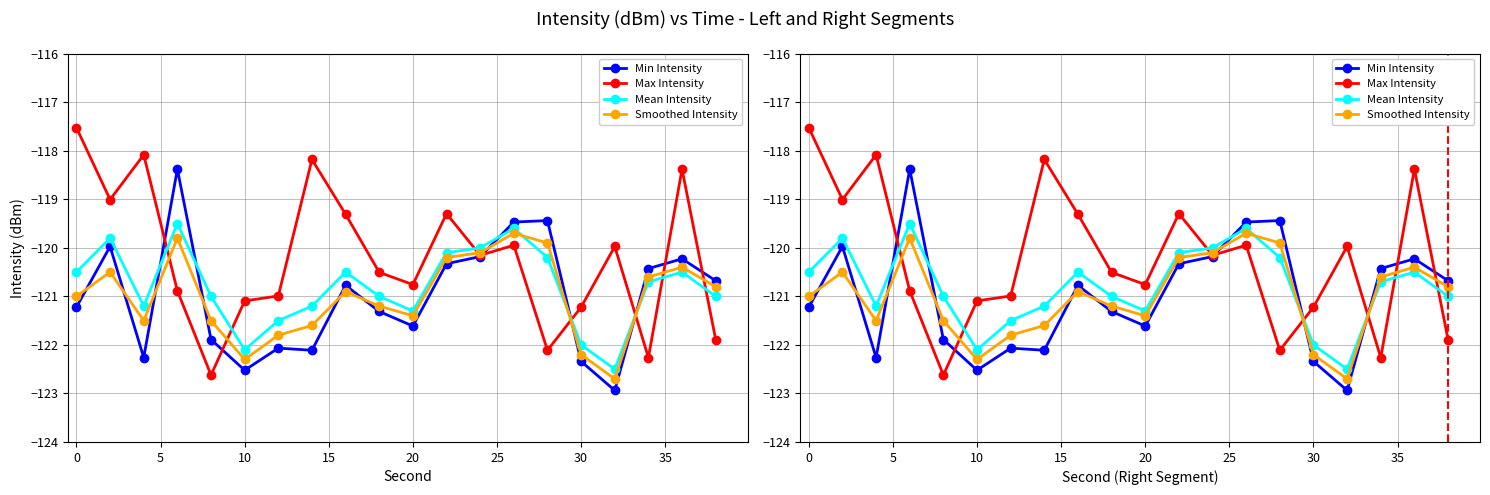

After their last crossing, which series has the higher values: Max Intensity or Min Intensity?

Min Intensity